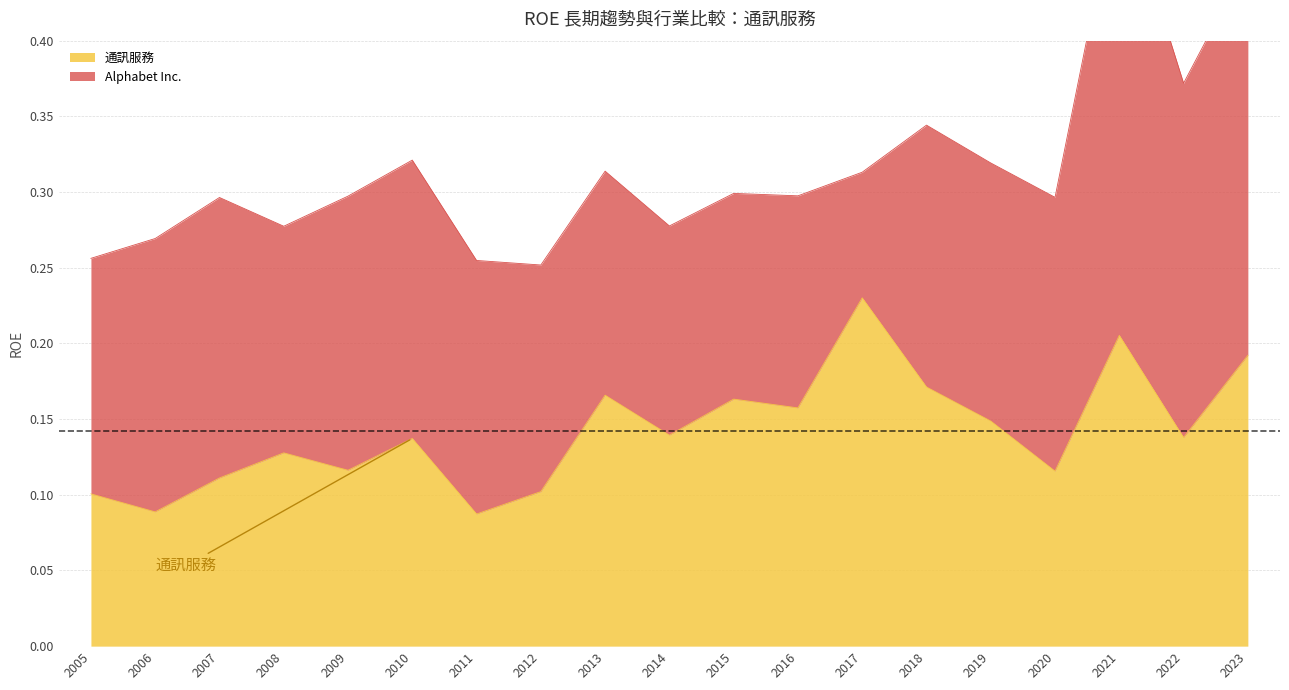

Does the chart have visible grid lines?

Yes